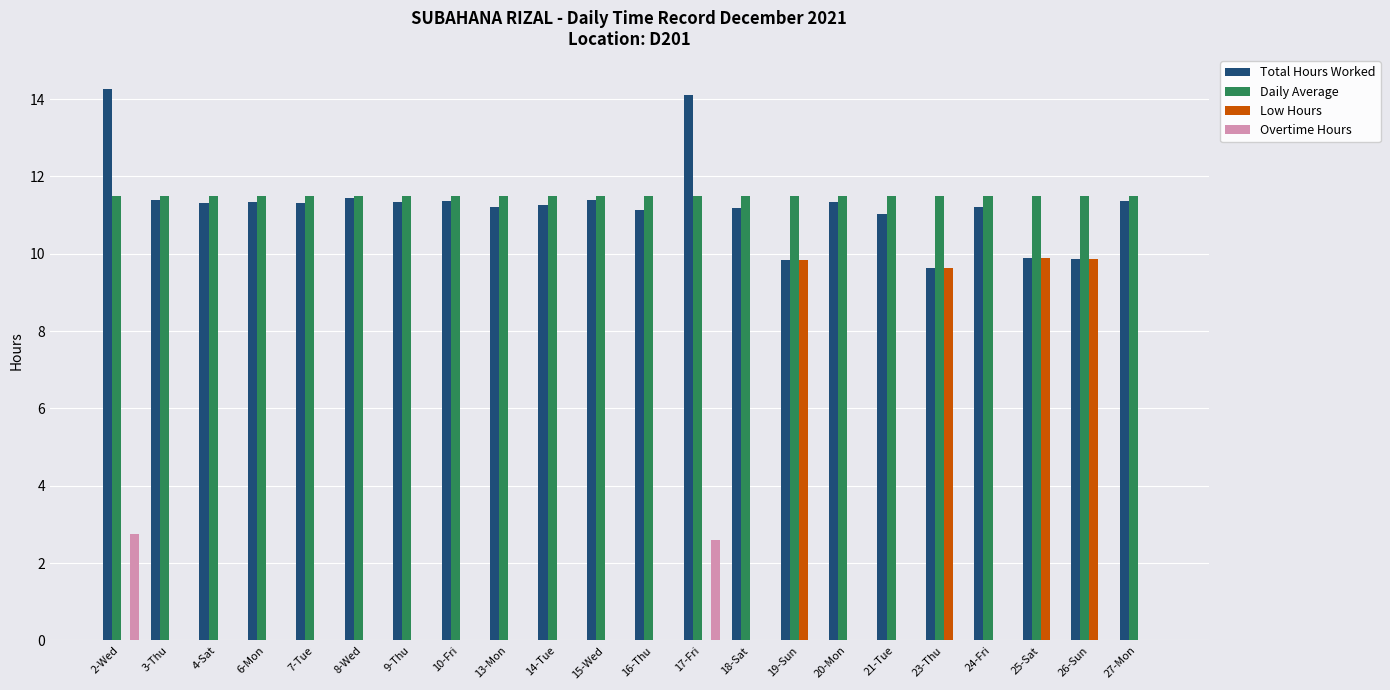

The Low Hours series shows 3.3 at 8-Wed. True or false?

False